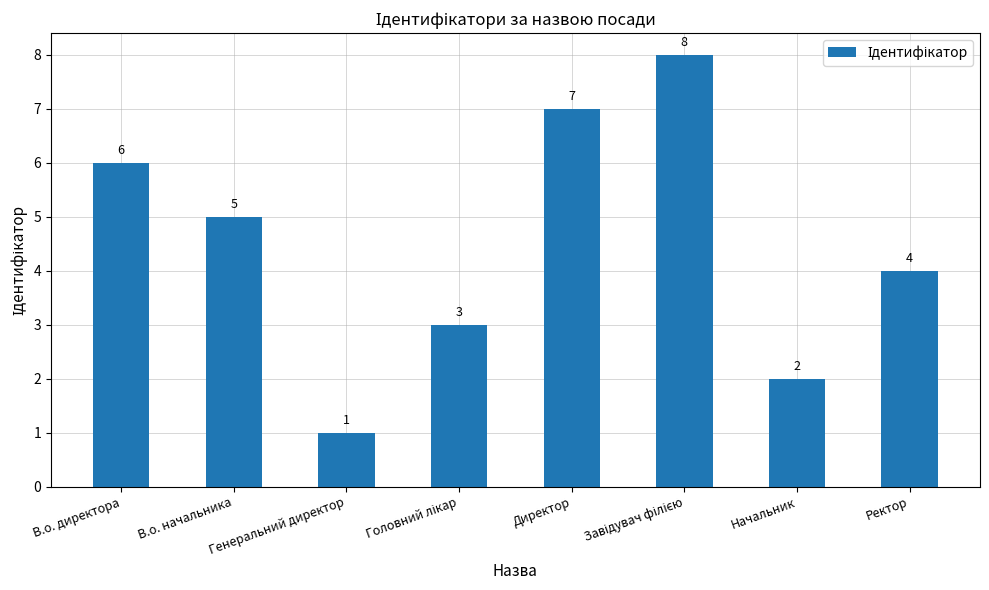

Does the chart contain stacked bars?

No